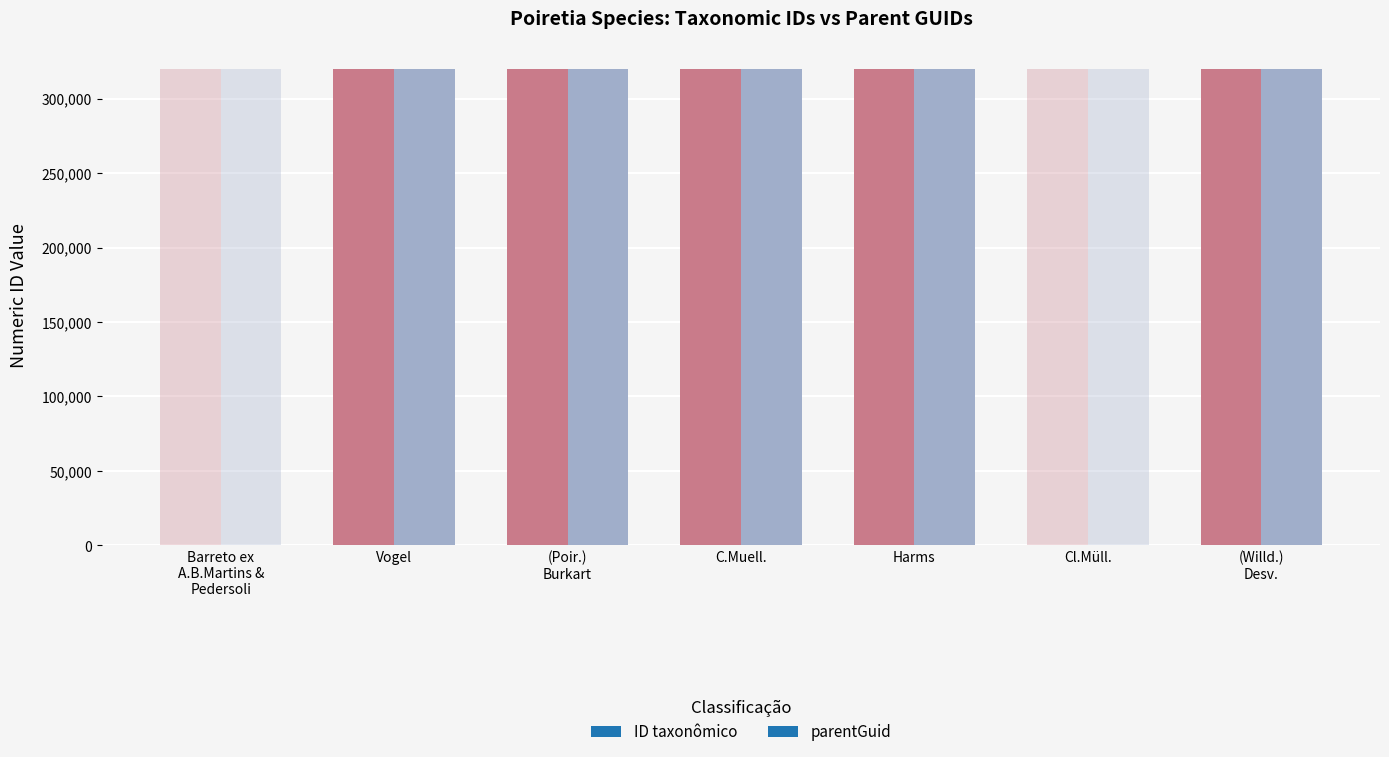

True or false: parentGuid has a value of 182501 at (Poir.) Burkart.

False